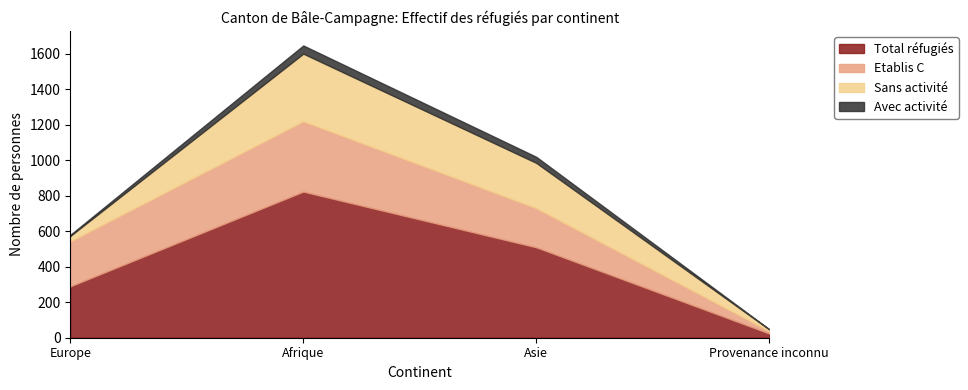

Rank the categories by Sans activité value from lowest to highest.

Provenance inconnu, Europe, Asie, Afrique